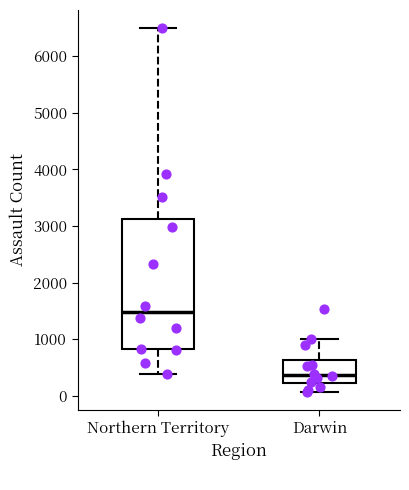

Which box is the tallest, from its lower edge to its upper edge?

Northern Territory